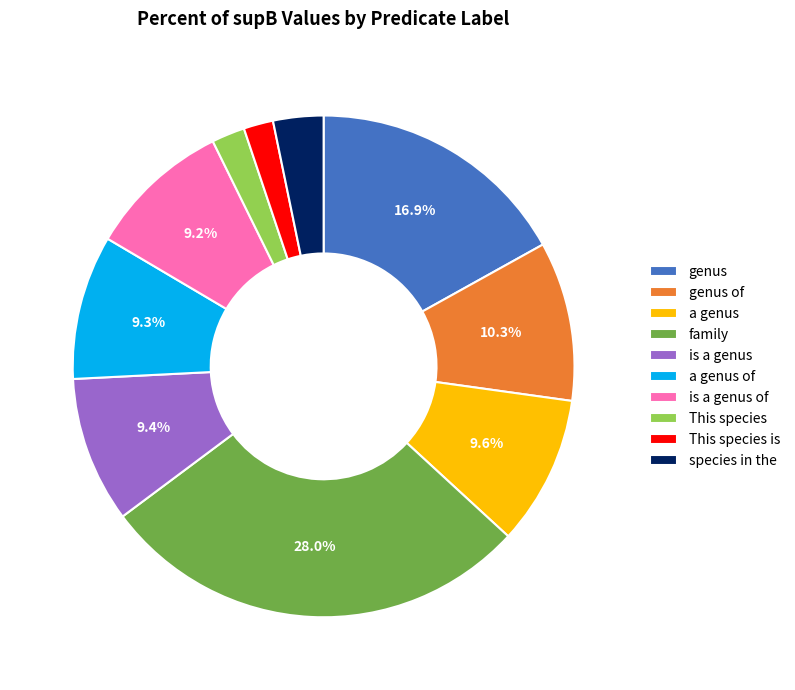

How much of the chart is everything except genus of?

89.7%